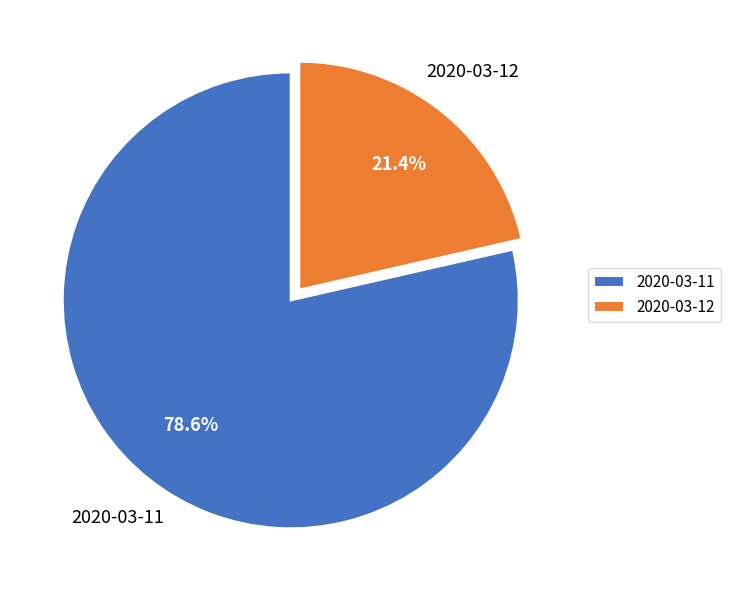

Does 2020-03-12 account for over 50% of the chart?

No